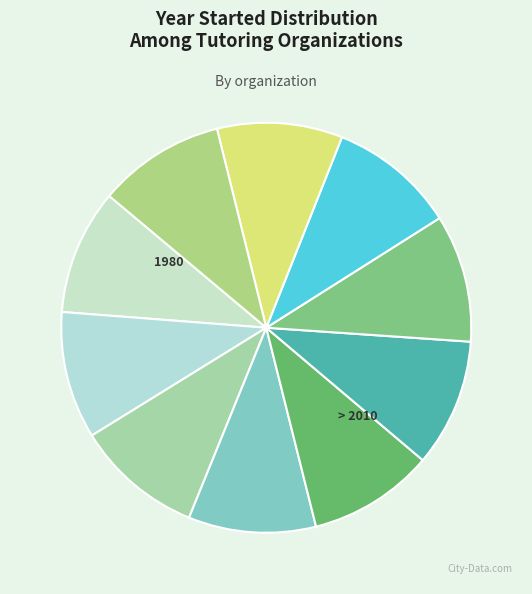

Does any single category account for the majority?

No